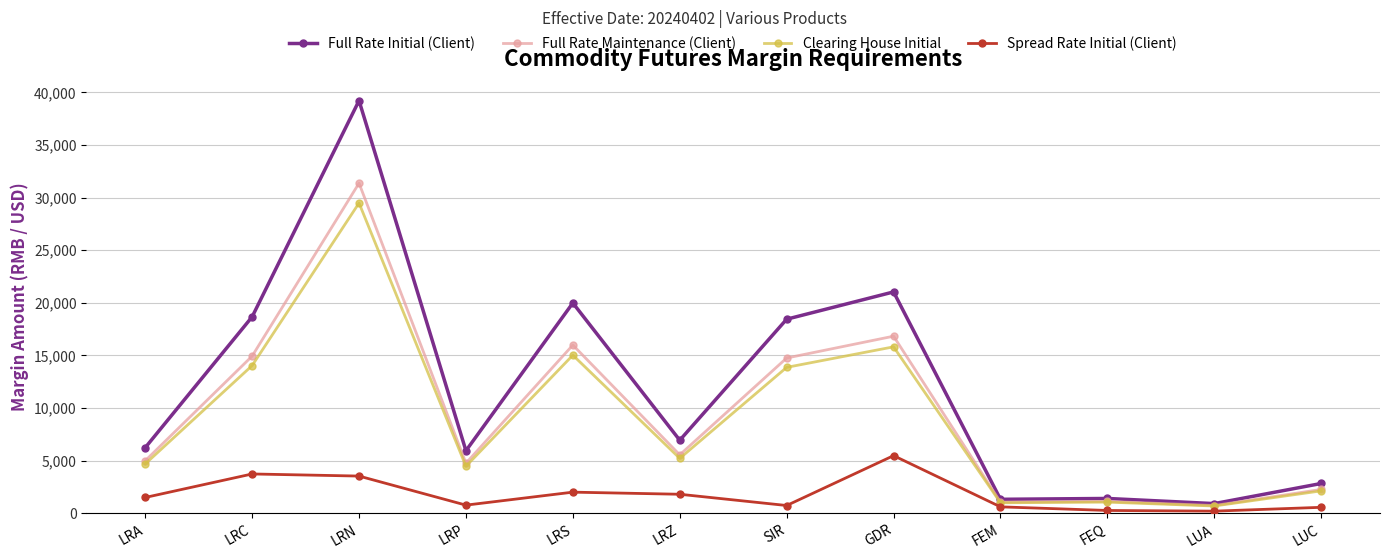

At which label does Clearing House Initial first exceed 5220?

LRC